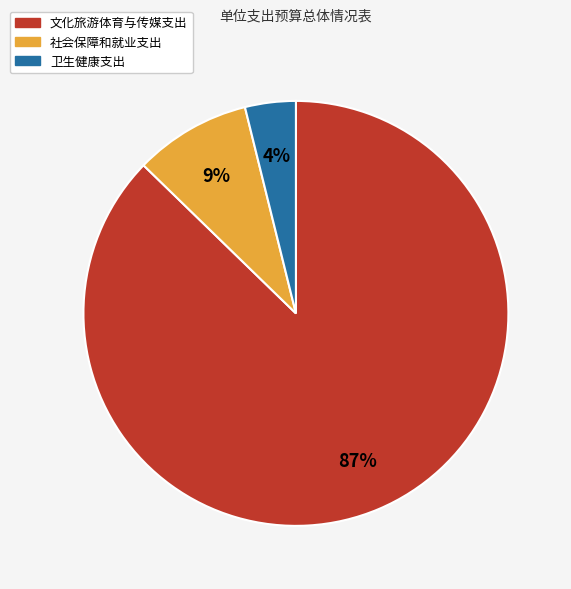

The 文化旅游体育与传媒支出 slice represents 76% of the pie. True or false?

False